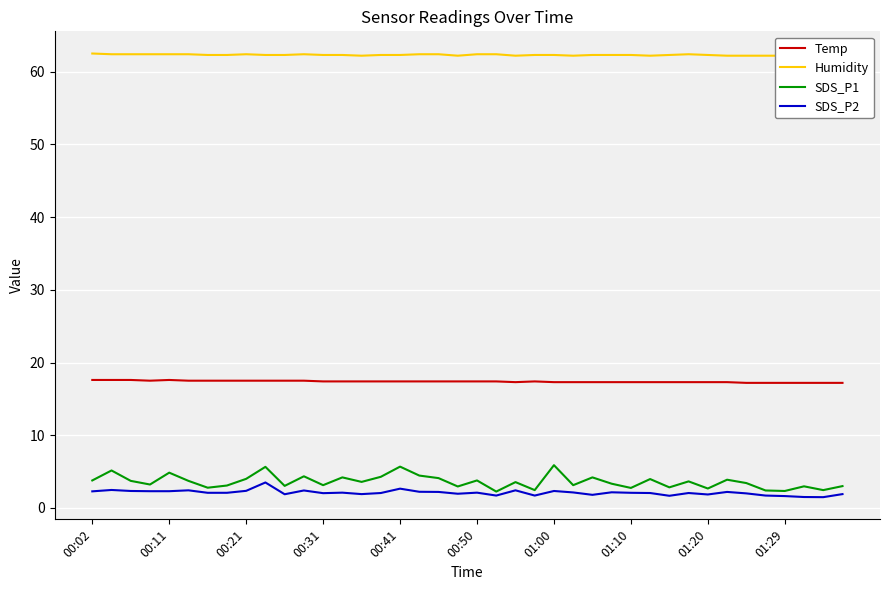

The value of SDS_P2 at 01:20 is 1.9. True or false?

True